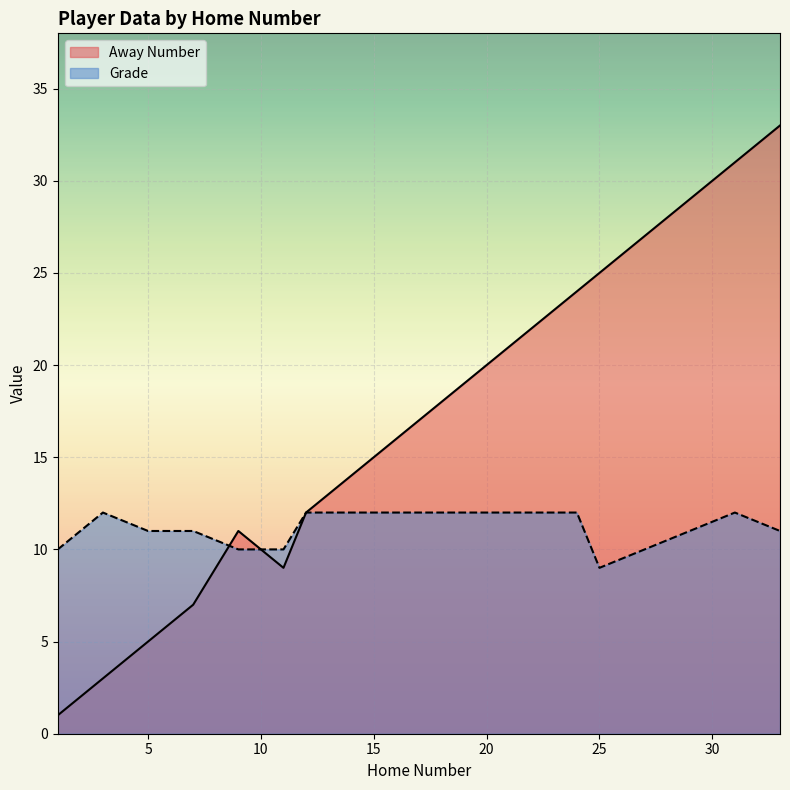

Between 21 and 11, which is larger?

21